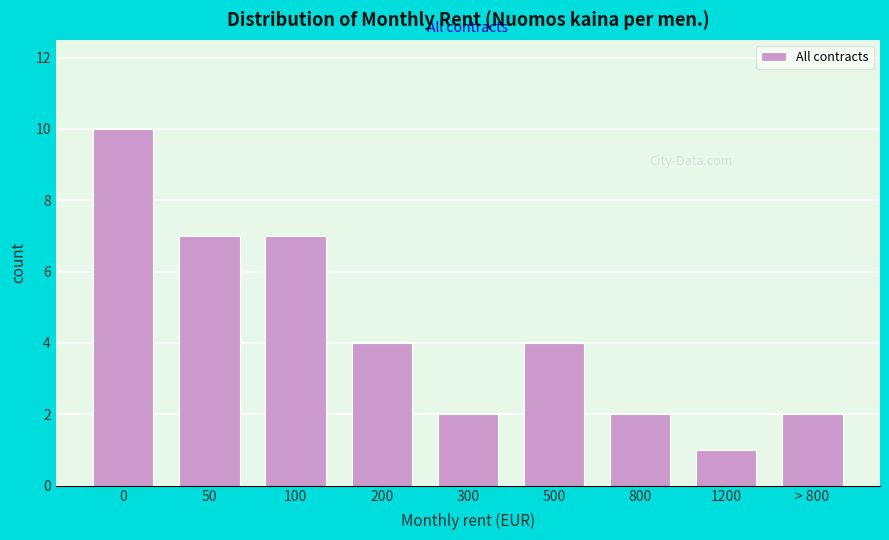

Reading left to right, extract all data points from this chart.

0=10	50=7	100=7	200=4	300=2	500=4	800=2	1200=1	> 800=2